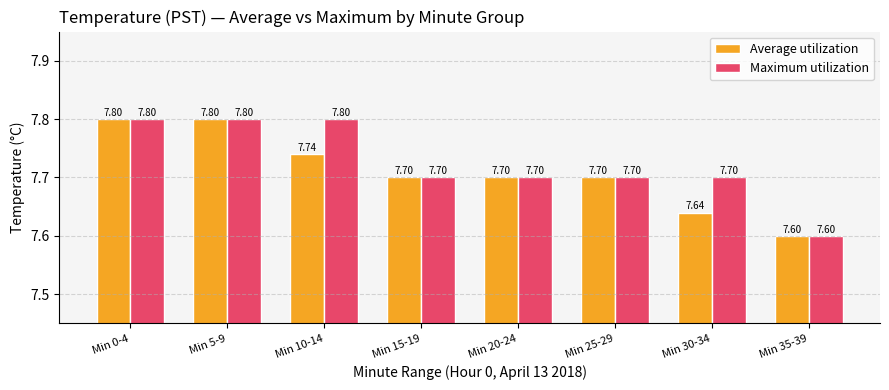

What is the value of the Maximum utilization bar at the 8th from the left?

7.6